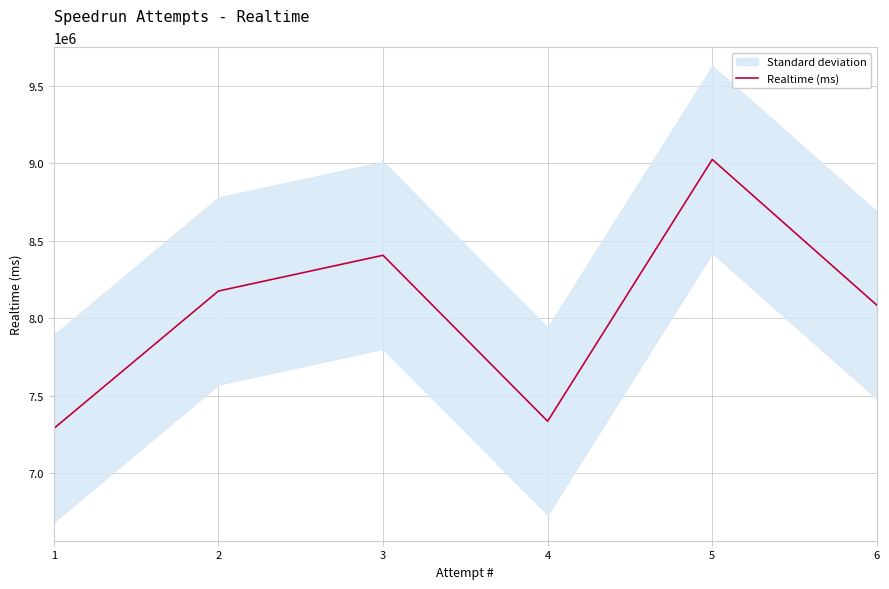

Rank the categories by value from lowest to highest.

1, 4, 6, 2, 3, 5